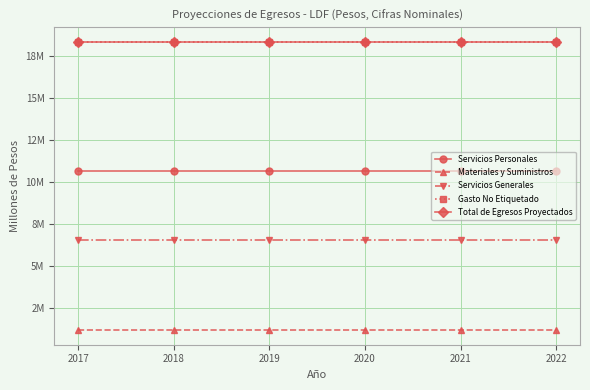

True or false: Servicios Generales and Total de Egresos Proyectados cross at least once.

False